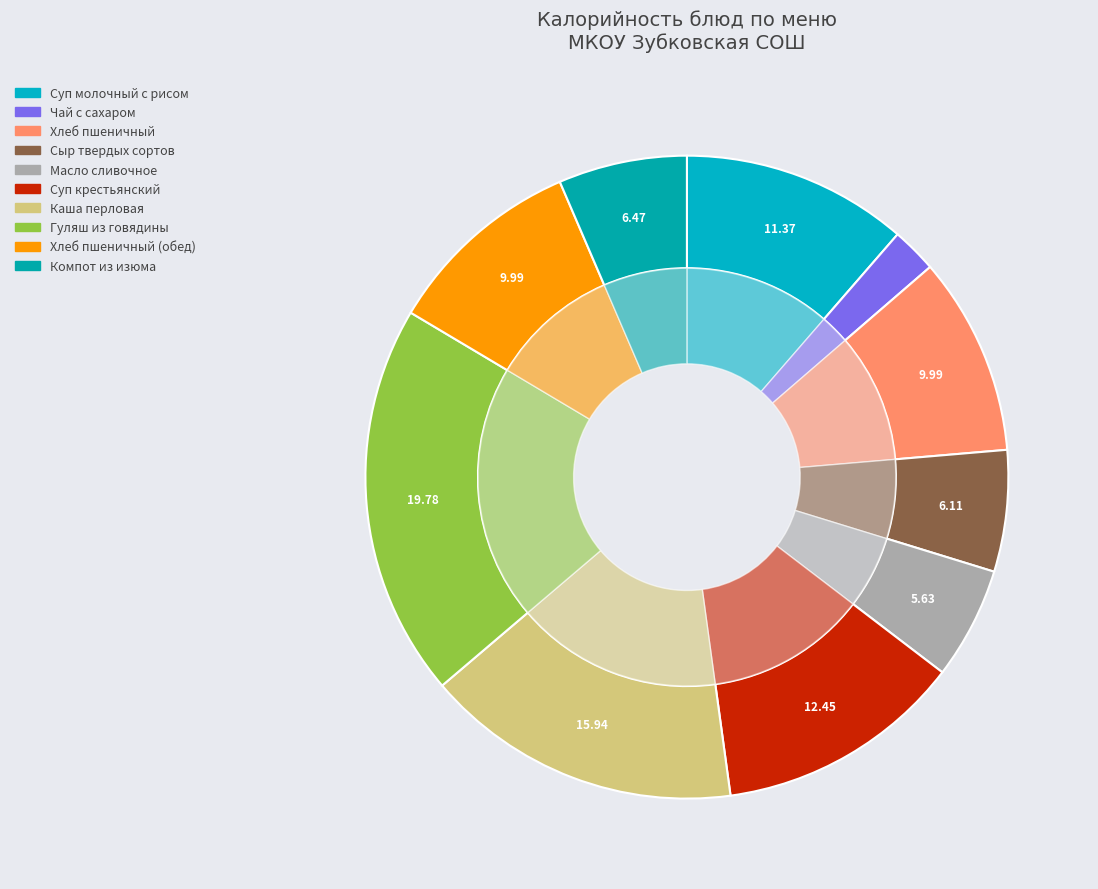

Which slice is the smallest?

Чай с сахаром